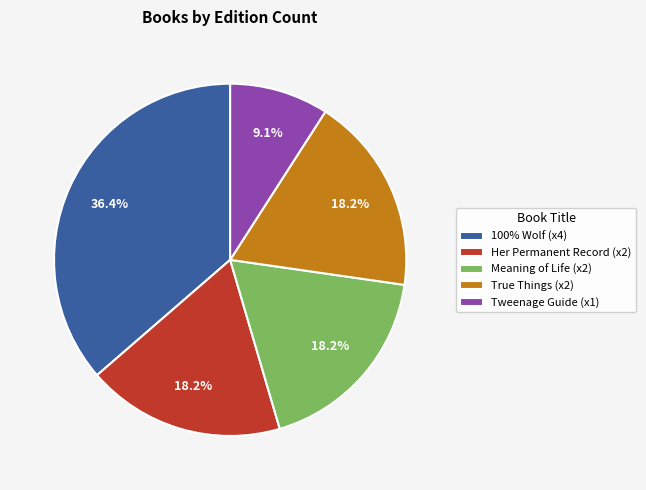

Which category has the smallest portion of the pie?

Tweenage Guide (x1)